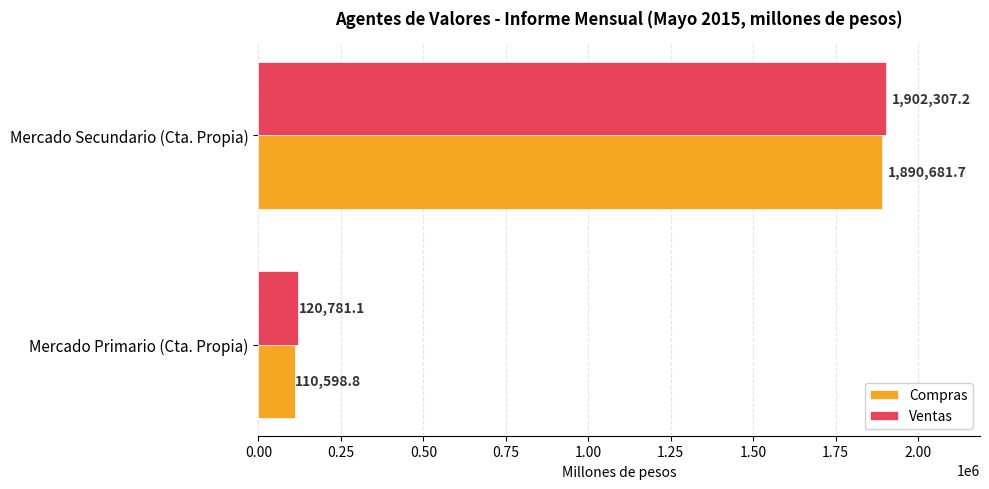

Which series has the largest range (max minus min)?

Ventas